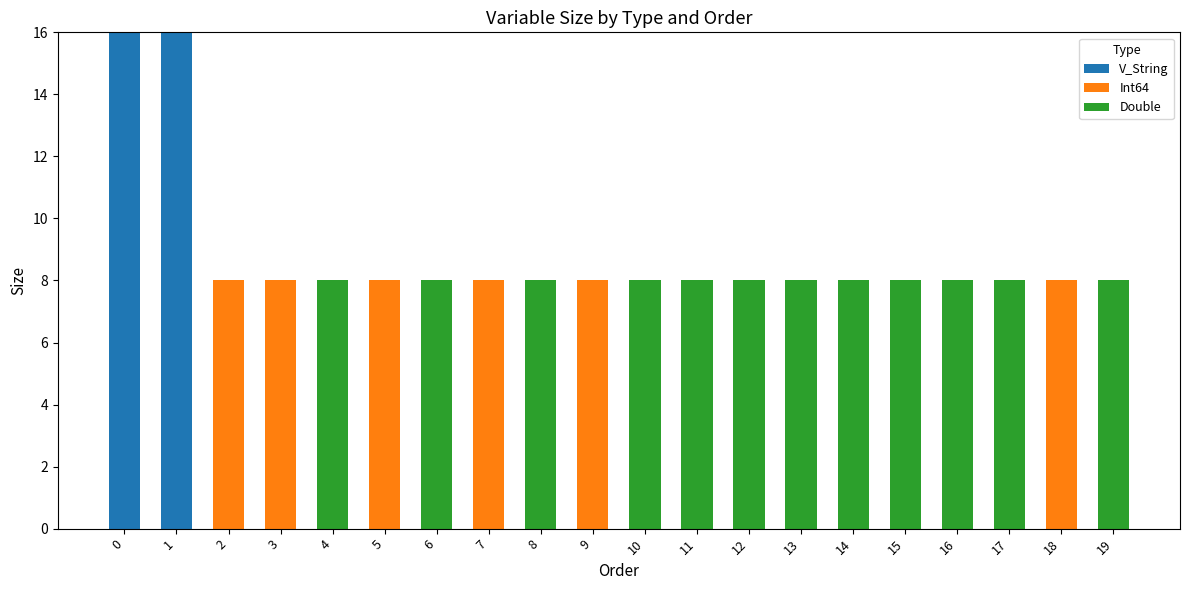

What is the highest value of the V_String series?

16